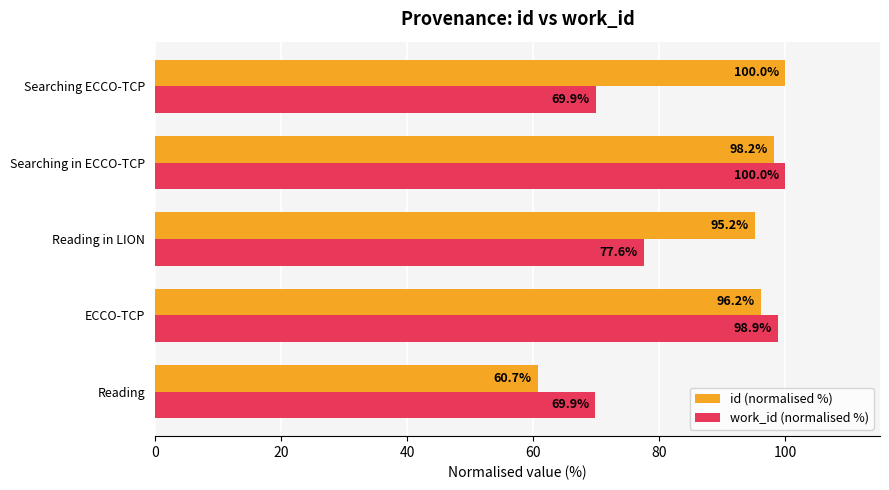

Is it true that work_id (normalised %) equals 111.7 at Searching ECCO-TCP?

False